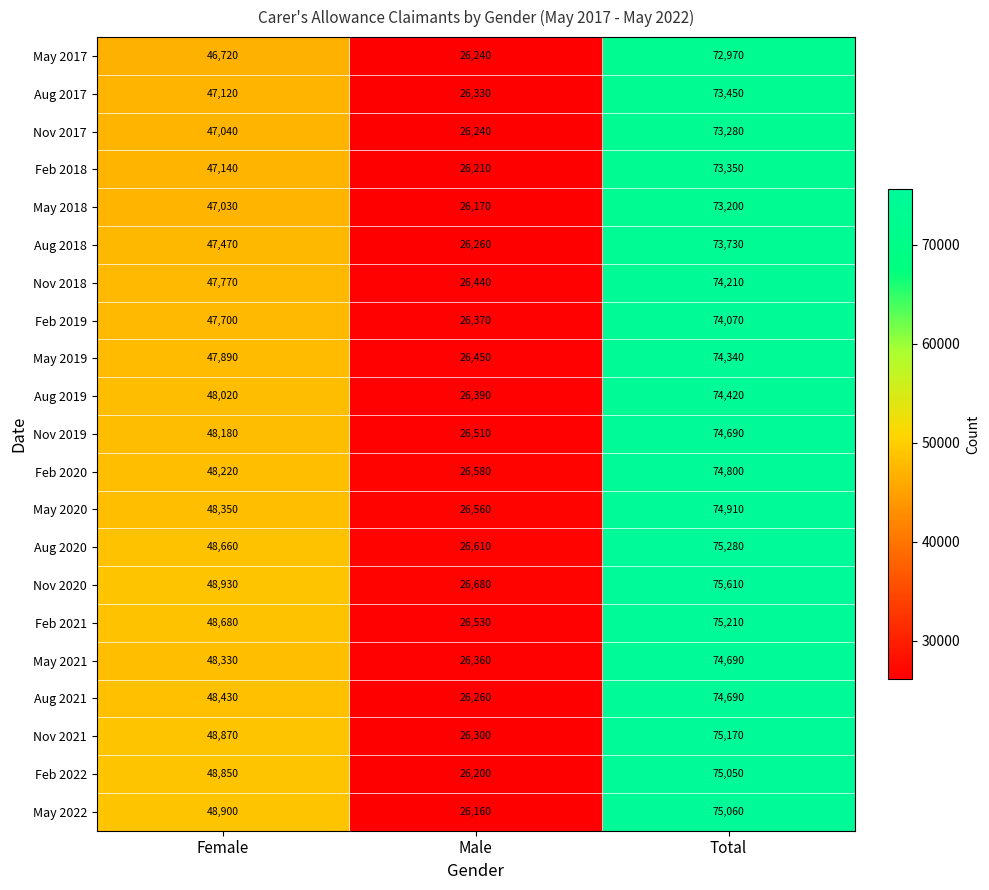

Count the number of categories in the chart.

3